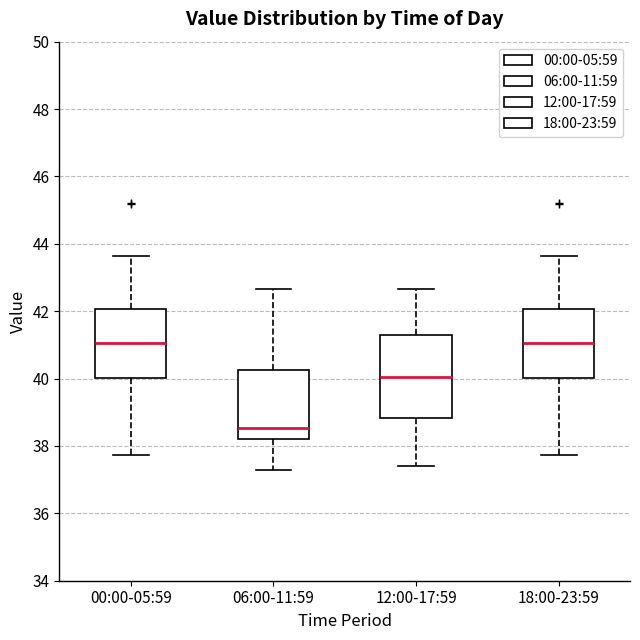

Which box's median line is the lowest?

06:00-11:59